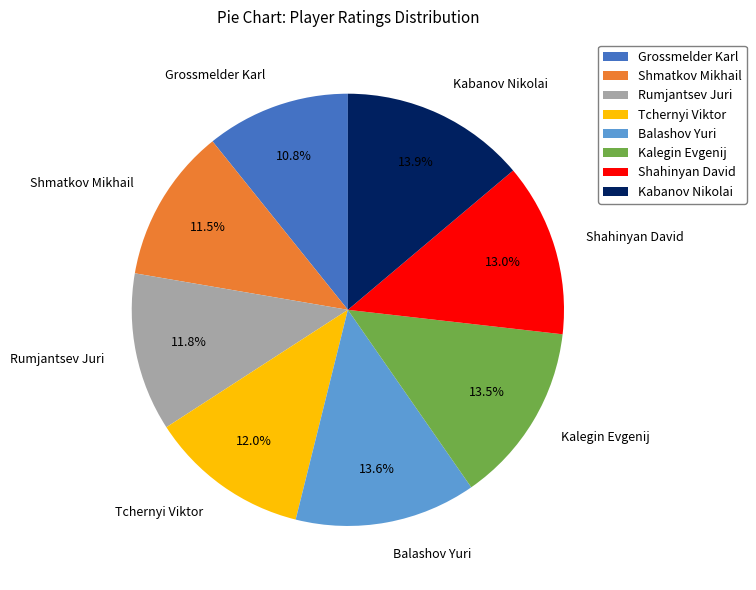

Between Rumjantsev Juri and Balashov Yuri, which is larger?

Balashov Yuri